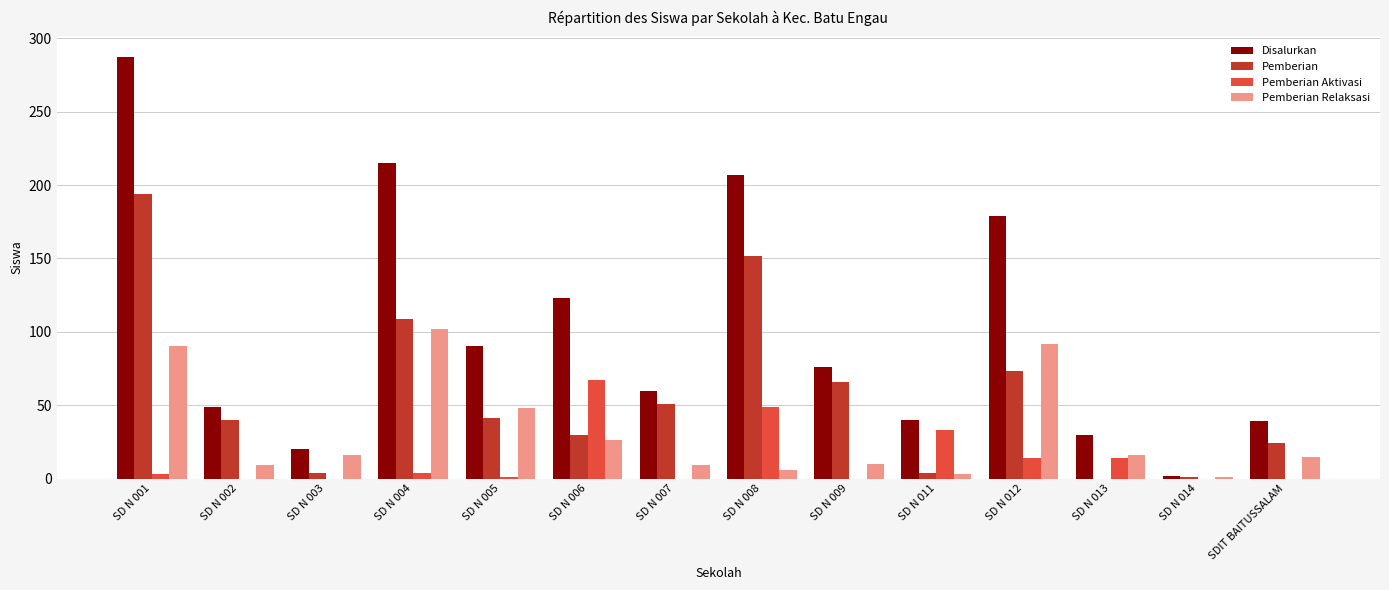

Between SD N 012 and SD N 013, which series saw the biggest shift?

Disalurkan